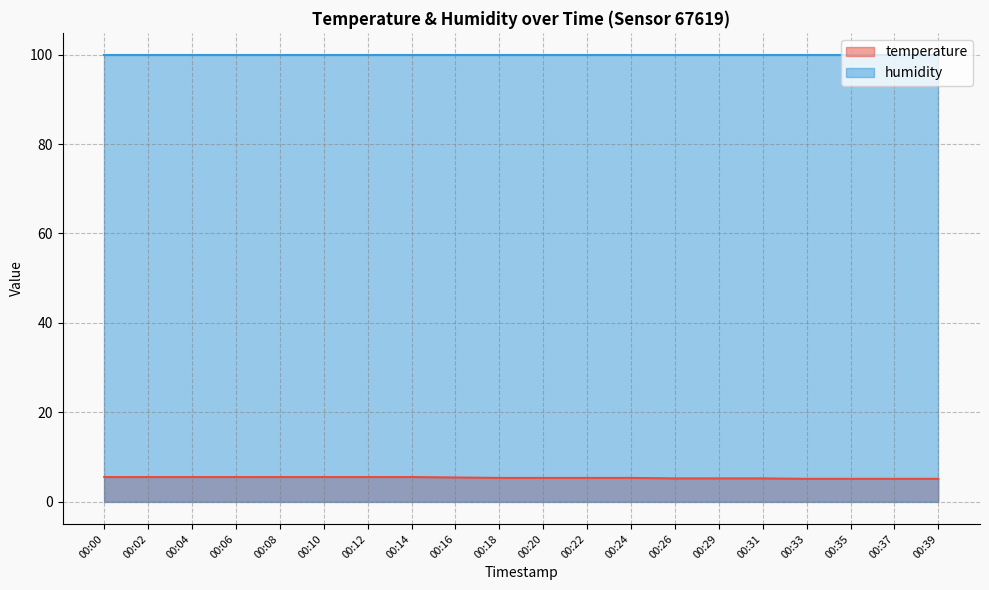

What is the change in value from 00:02 to 00:33?

-0.4